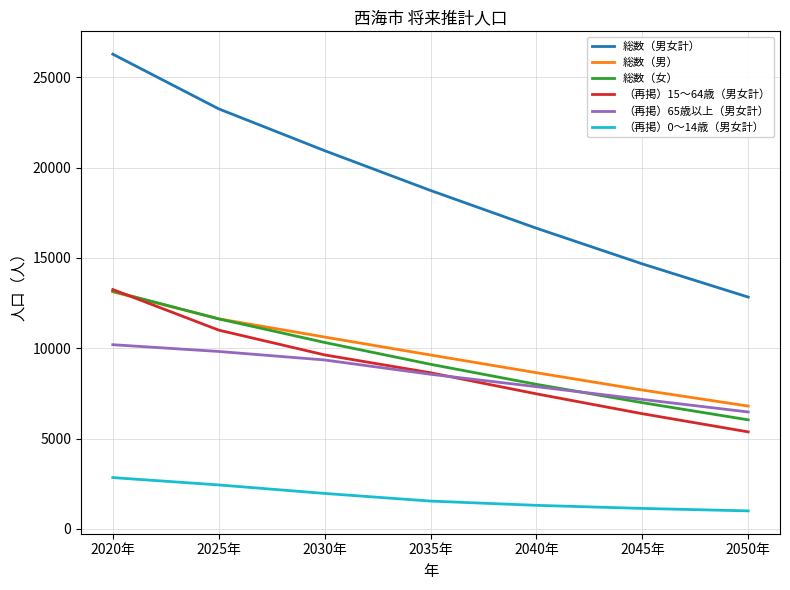

What value does the （再掲）65歳以上（男女計） series have at 2035年, to the nearest 10?

8560